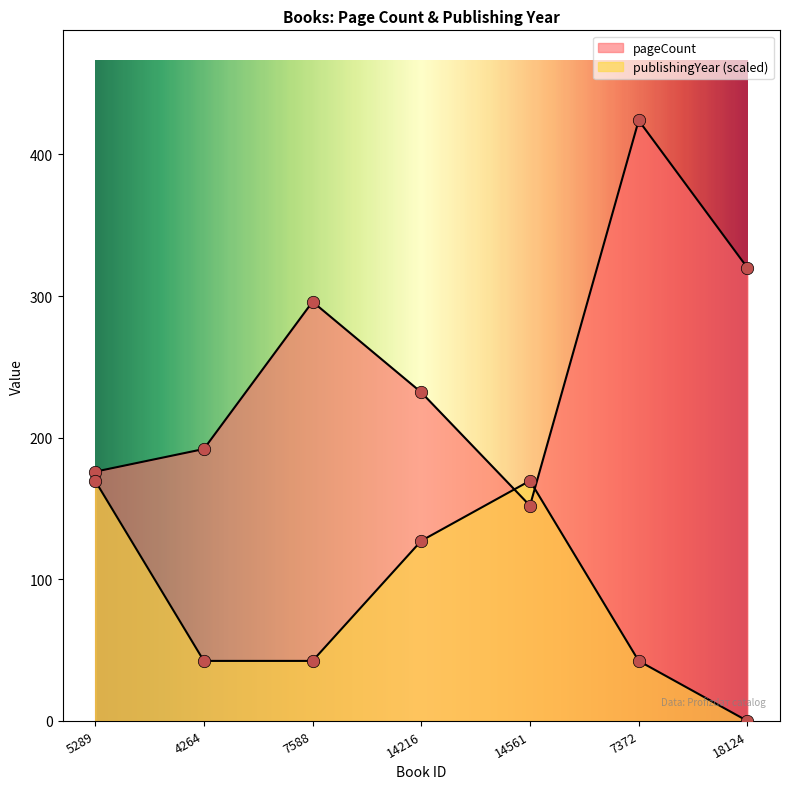

Which series has the largest total across all categories?

pageCount